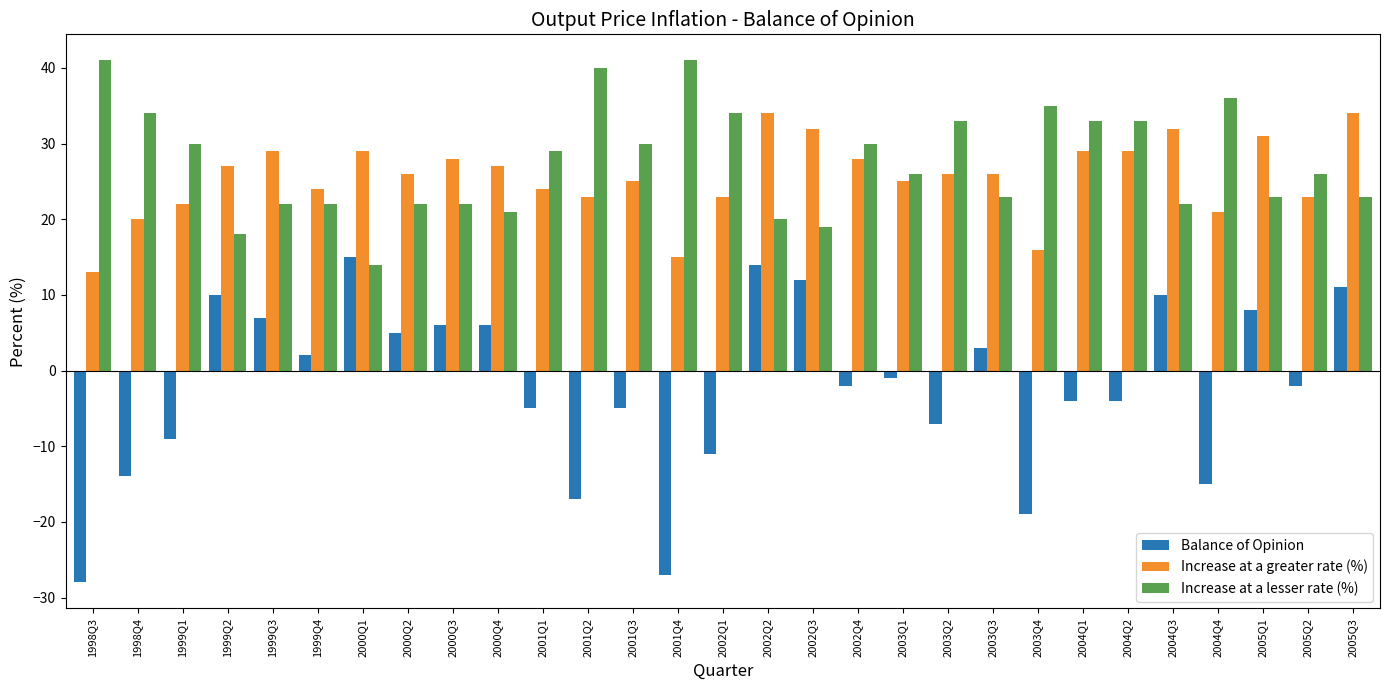

Which series changed the most between 2000Q2 and 2005Q1?

Increase at a greater rate (%)